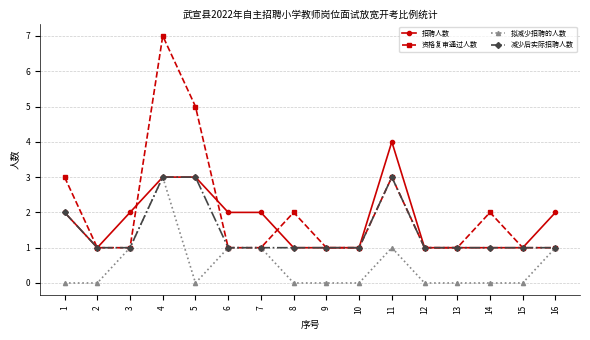

Is it true that 减少后实际招聘人数 equals 1 at 16?

True